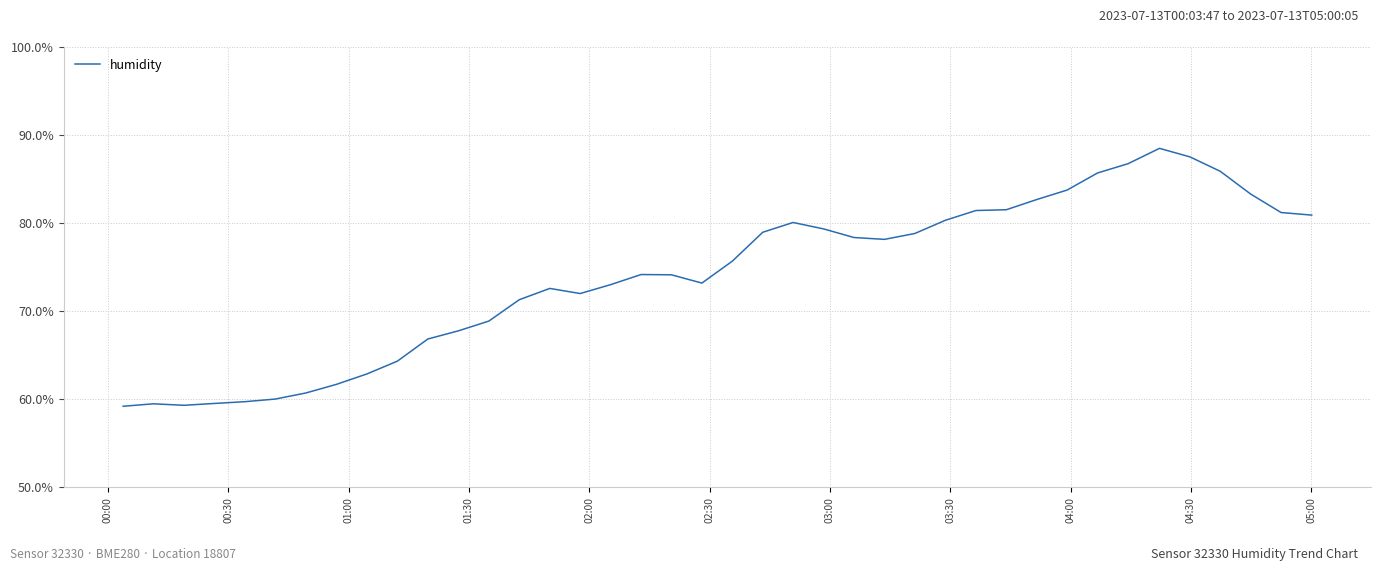

What is the minimum value shown in the chart?

59.2